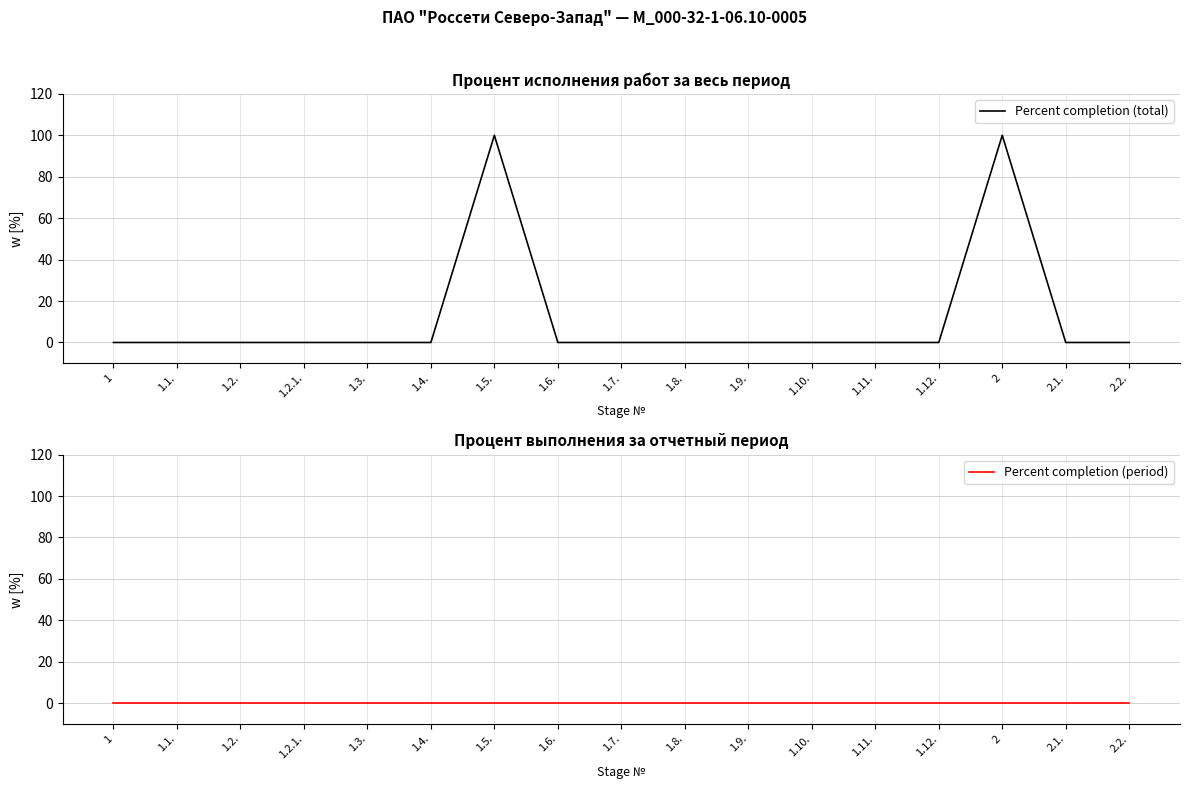

Where is Percent completion (period) nearest to the value 0?

1